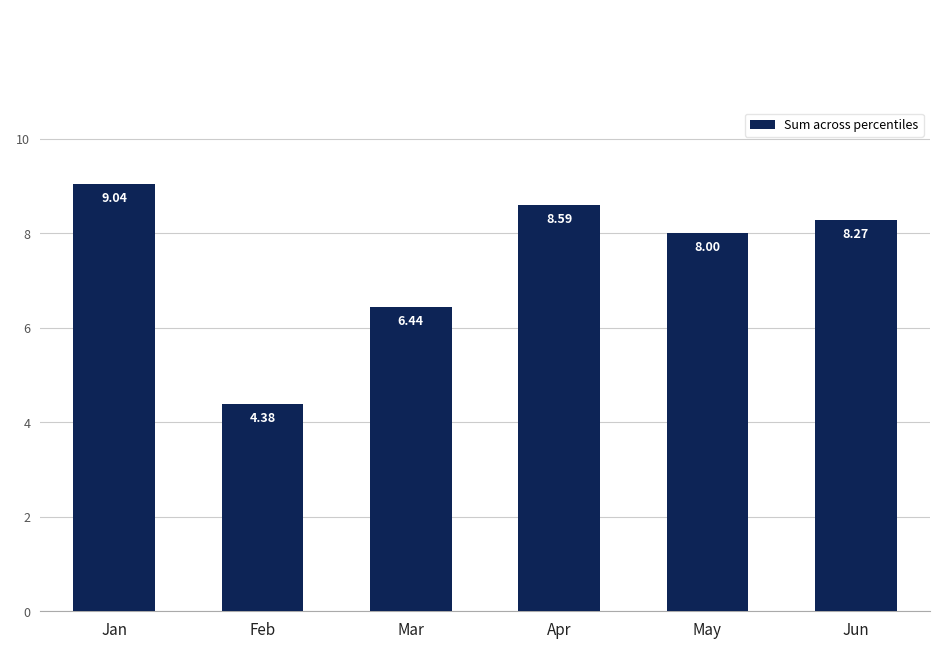

What is the change in value from May to Jun?

+0.3